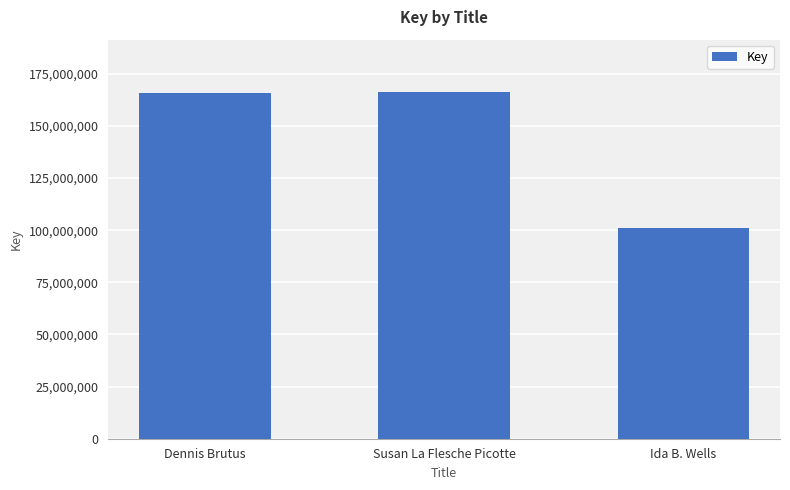

What is the label of the 2nd bar from the left?

Susan La Flesche Picotte